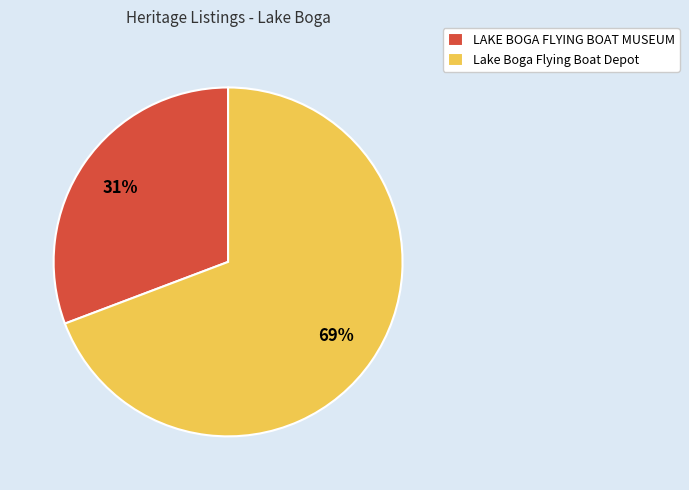

Does any single category account for the majority?

Yes